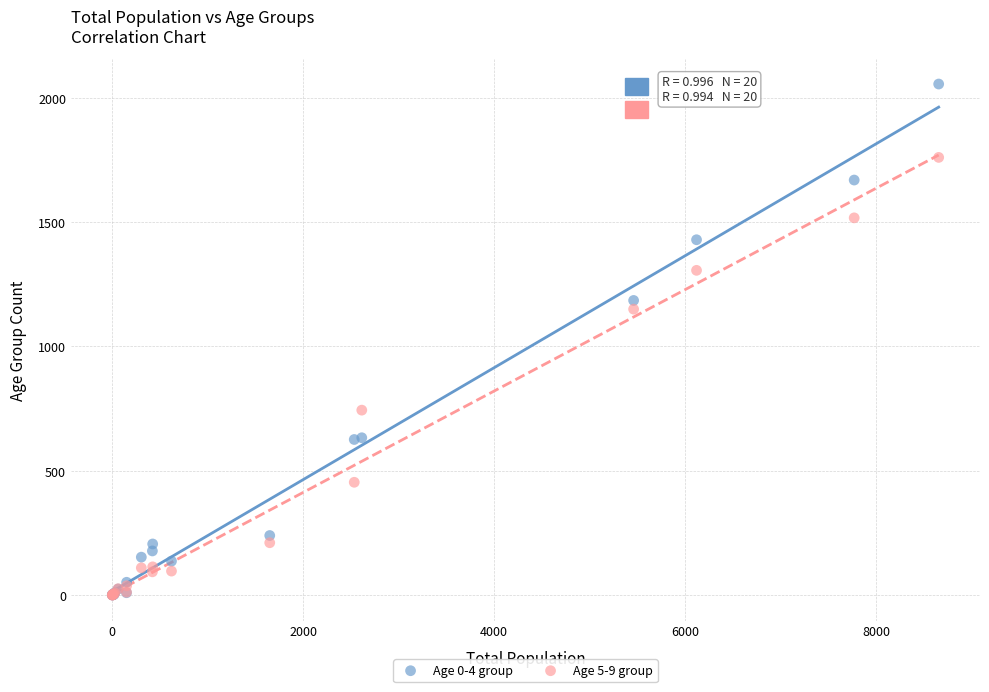

Across all series, what Y value is closest to 1027?

1150